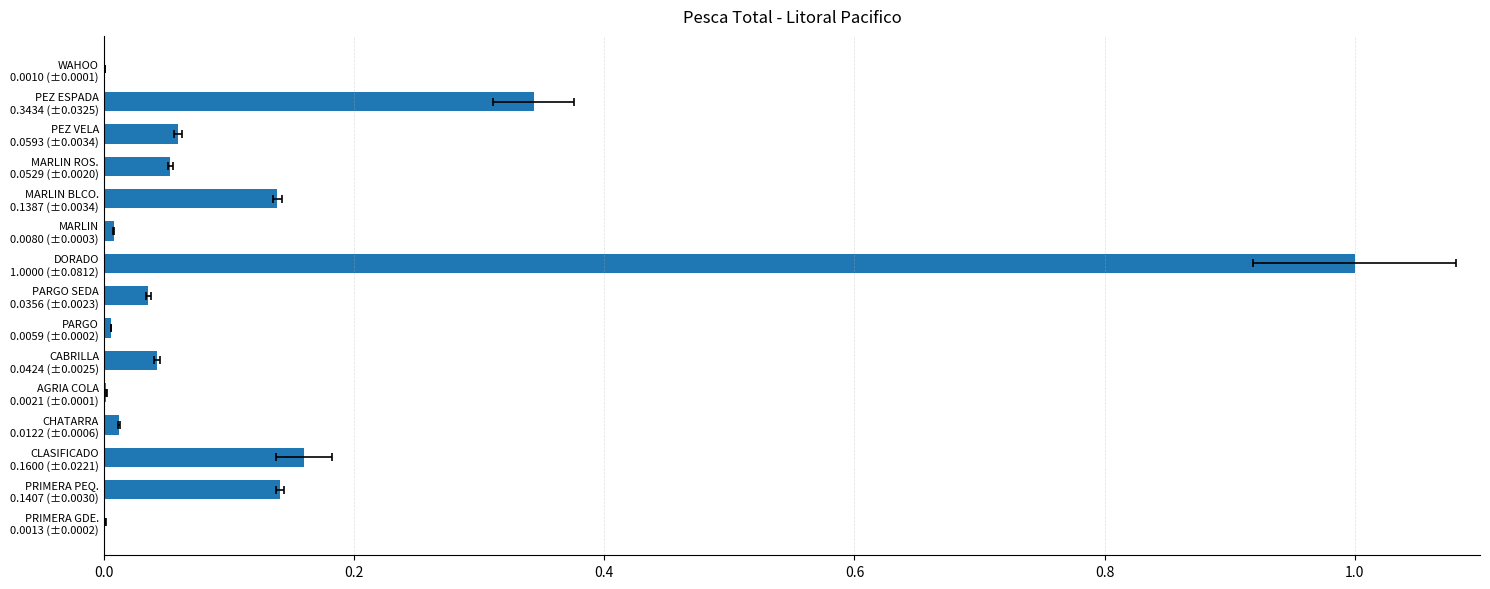

Reading left to right, extract all data points from this chart.

0.0	0.1	0.2	0.0	0.0	0.0	0.0	0.0	1.0	0.0	0.1	0.1	0.1	0.3	0.0